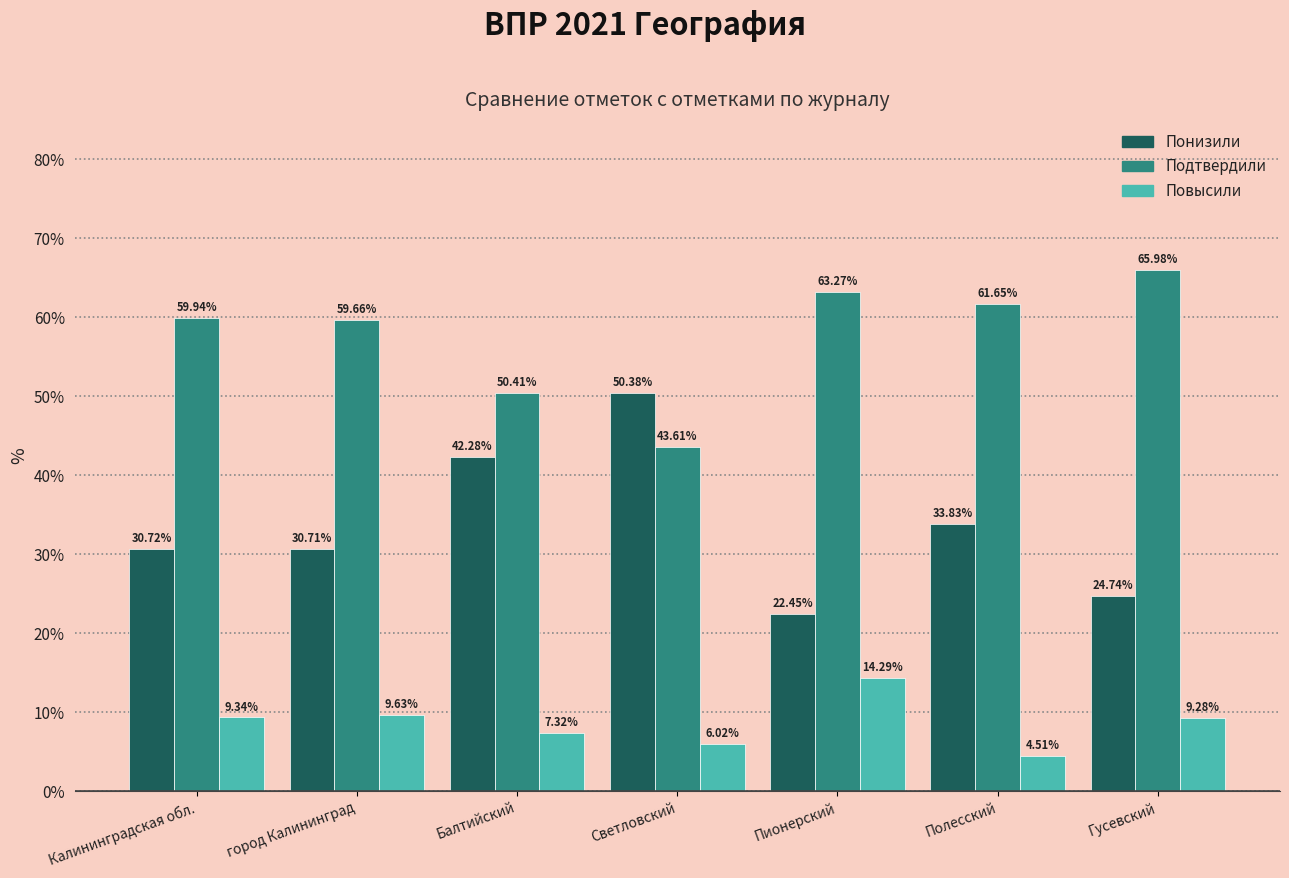

At which label does Понизили reach its minimum?

Пионерский